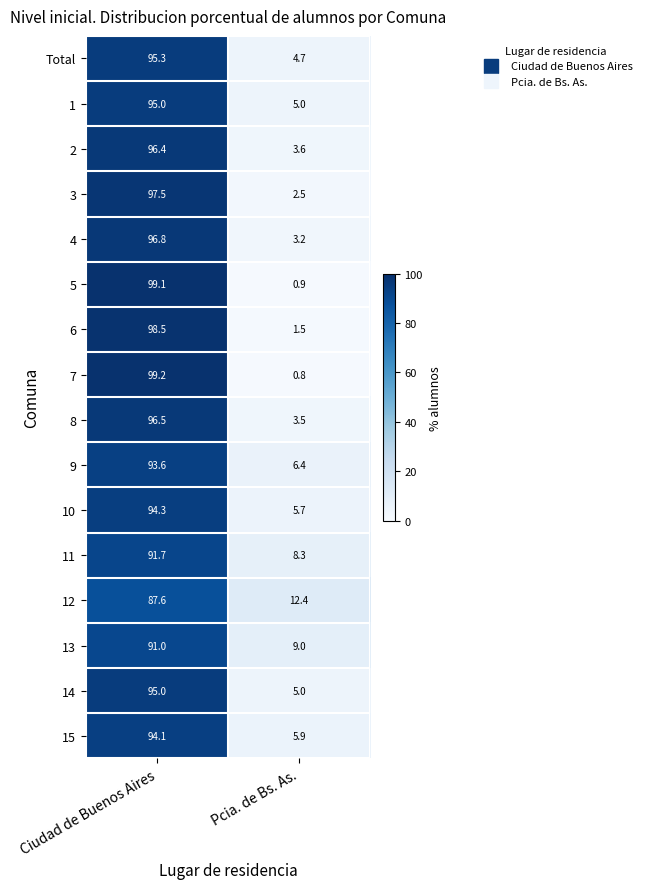

Is the value of 13 at Pcia. de Bs. As. greater than the value of 9 at Pcia. de Bs. As.?

Yes